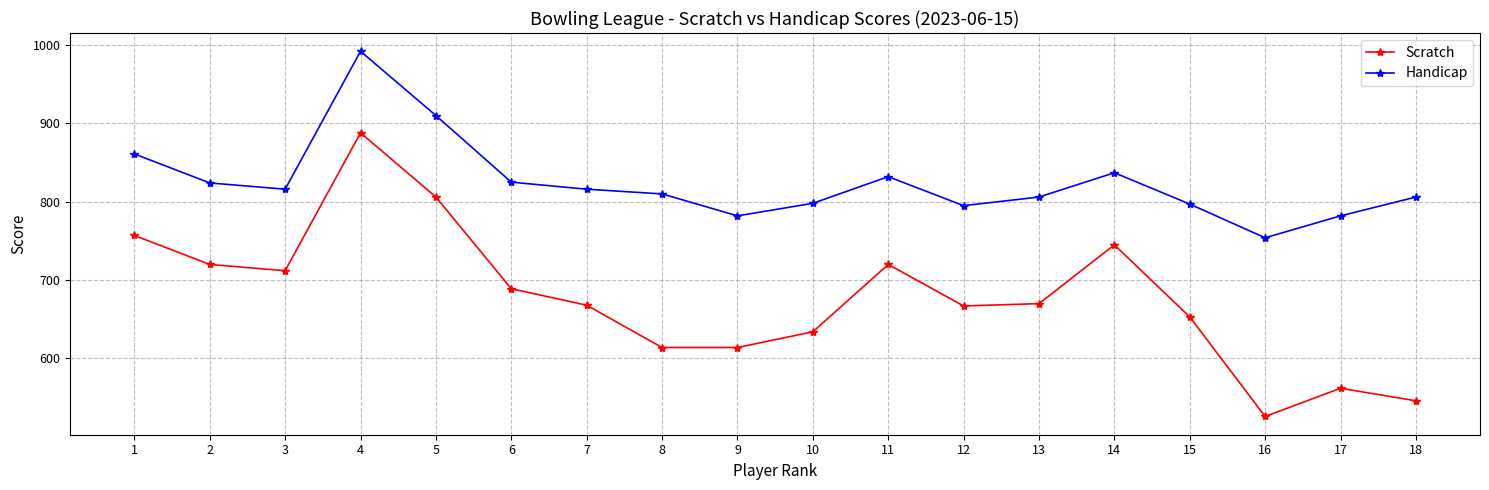

Count the number of categories in the chart.

18